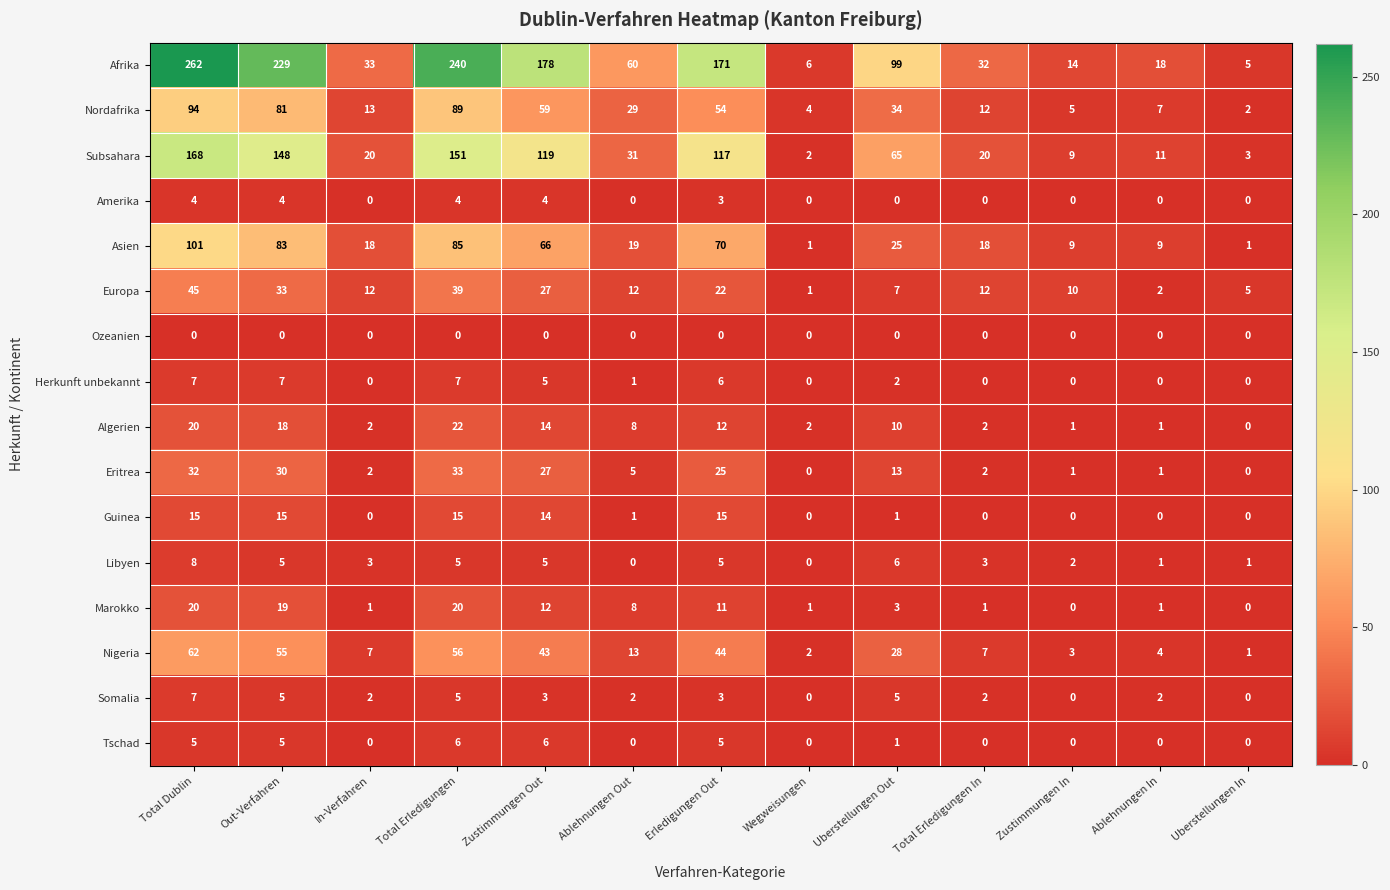

What is the average value of the Subsahara series?

66